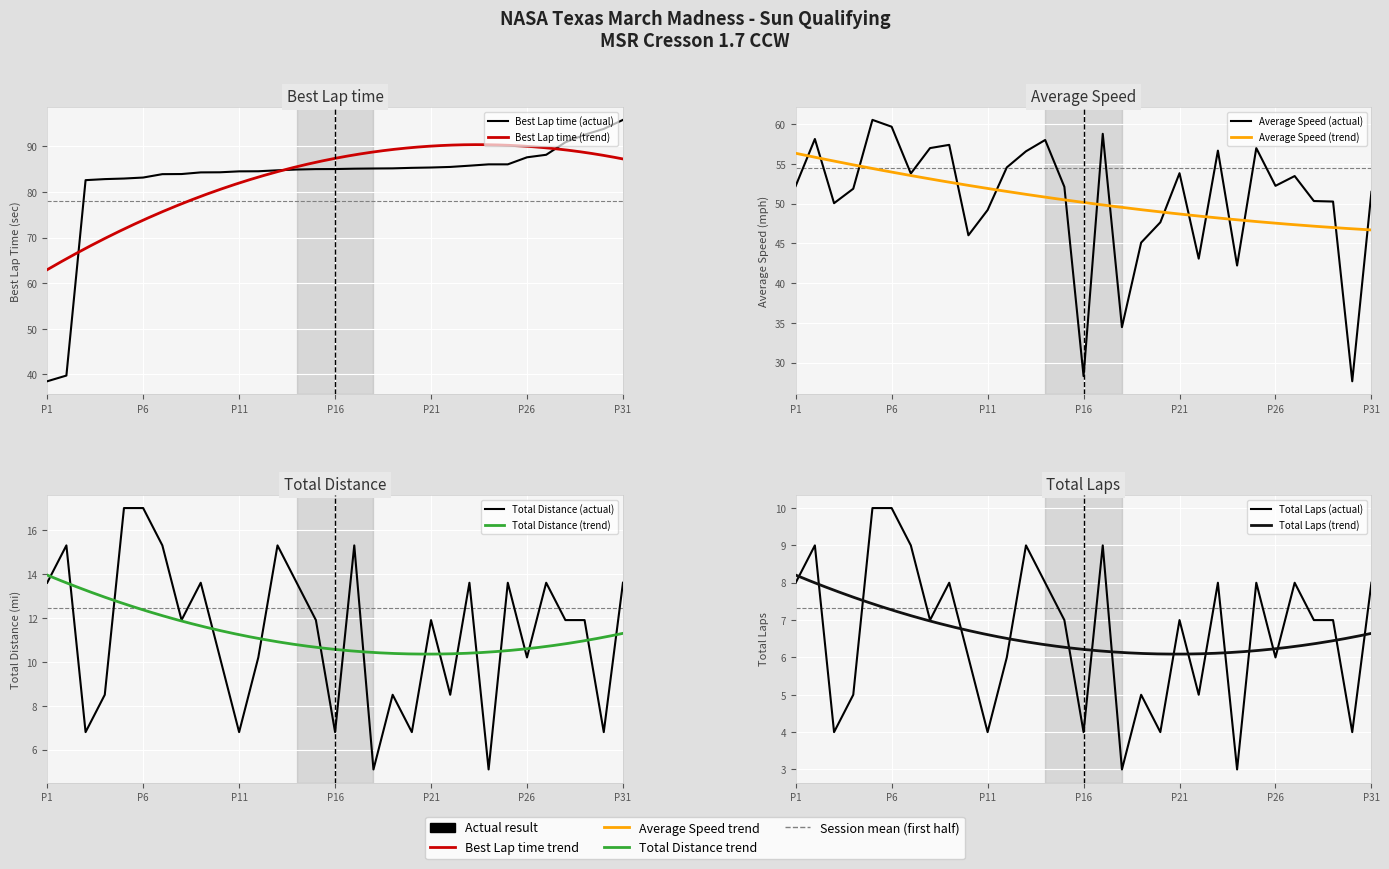

How many lines are shown in the chart?

4